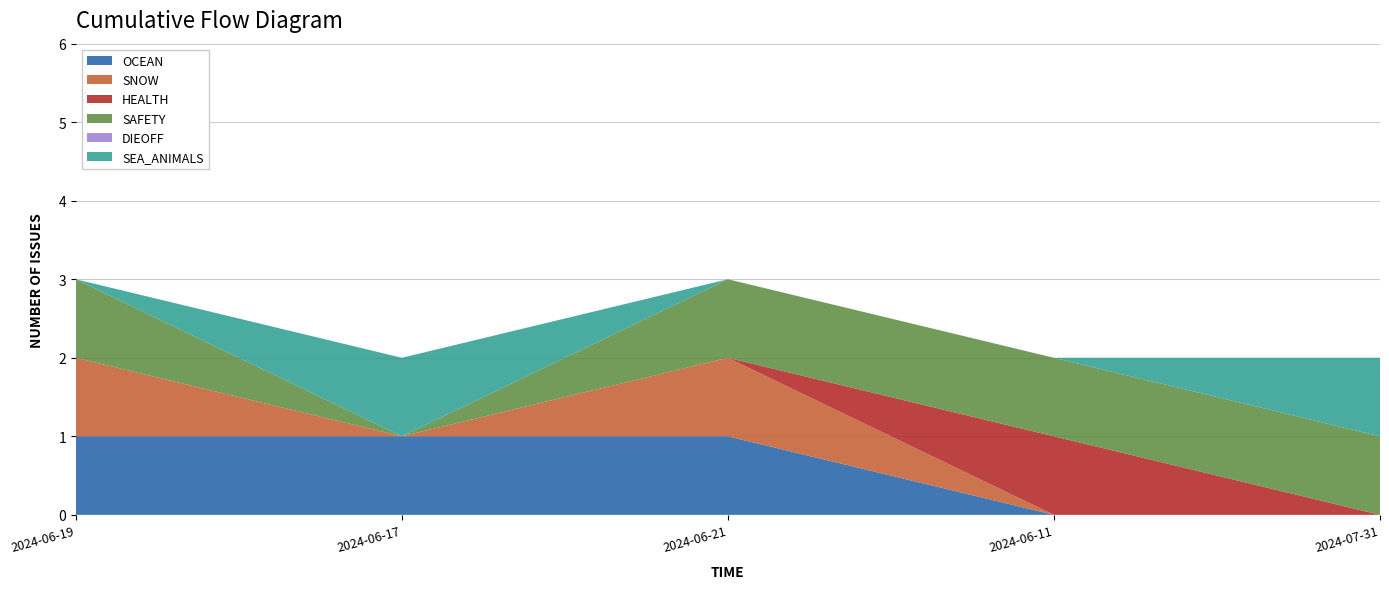

Reading left to right, transcribe all the data shown in this chart.

OCEAN: 1	1	1	0	0
SNOW: 1	0	1	0	0
HEALTH: 0	0	0	1	0
SAFETY: 1	0	1	1	1
DIEOFF: 0	0	0	0	0
SEA_ANIMALS: 0	1	0	0	1